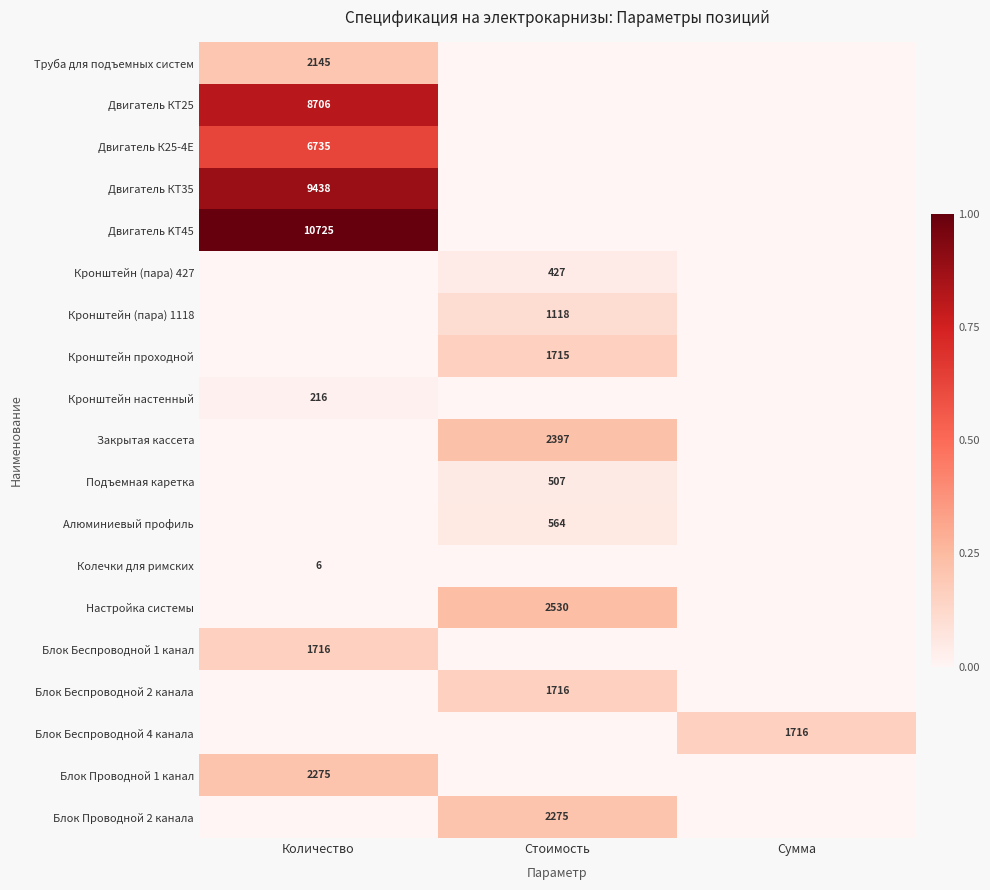

Is it true that Кронштейн проходной equals 1715 at Стоимость?

True